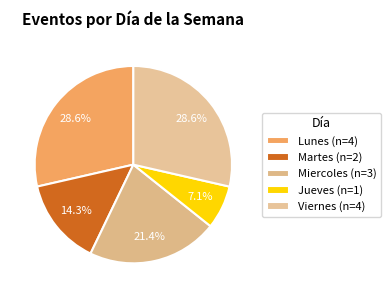

How many slices are in this pie chart?

5